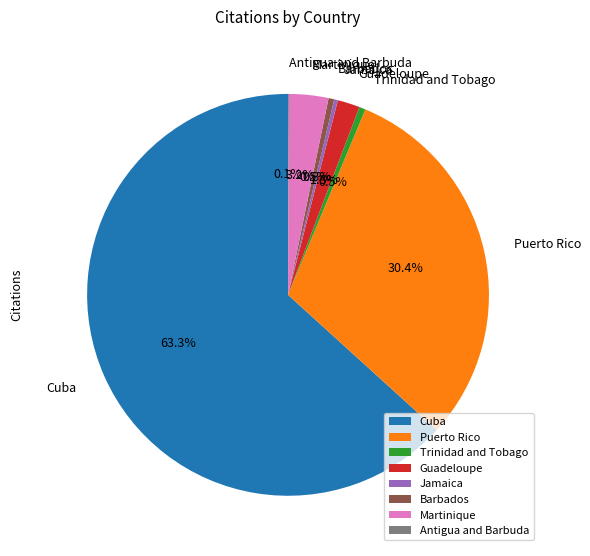

What percentage do Guadeloupe and Trinidad and Tobago together represent?

2.3%